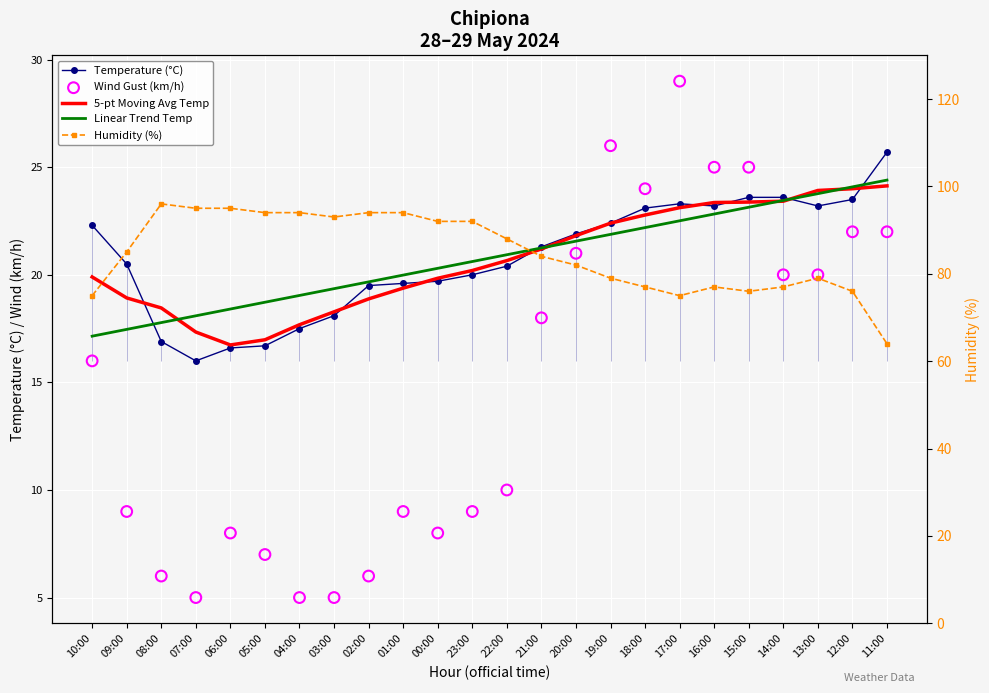

What is the total value across all series at 22:00?

160.0